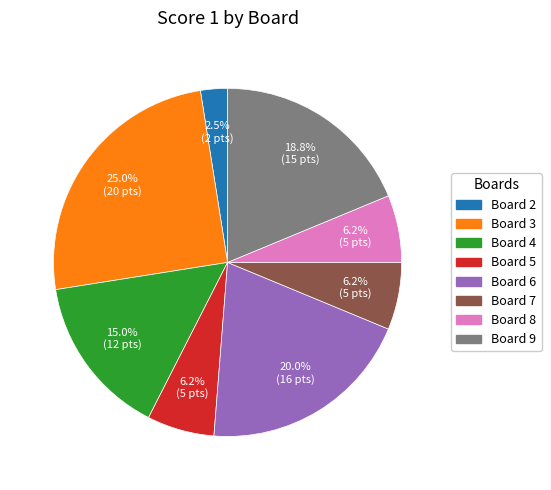

Does any single category account for the majority?

No